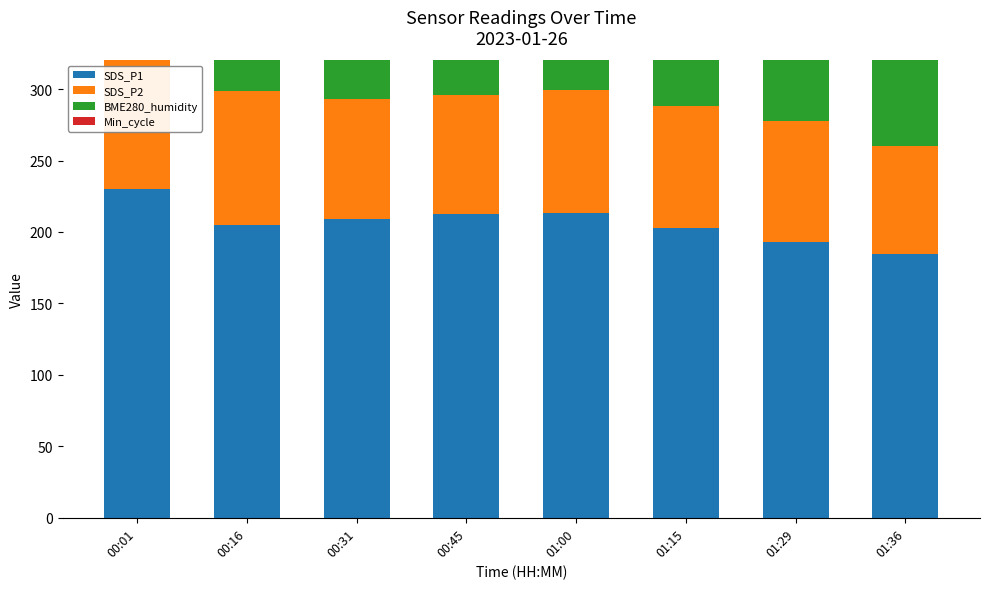

What is the value of the SDS_P1 bar at the 7th from the left?

193.3